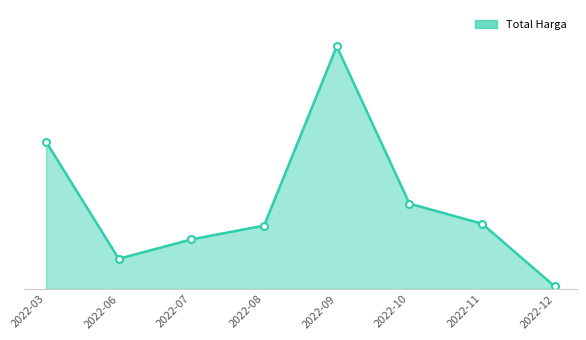

Does the chart display data point markers on the line(s)?

Yes